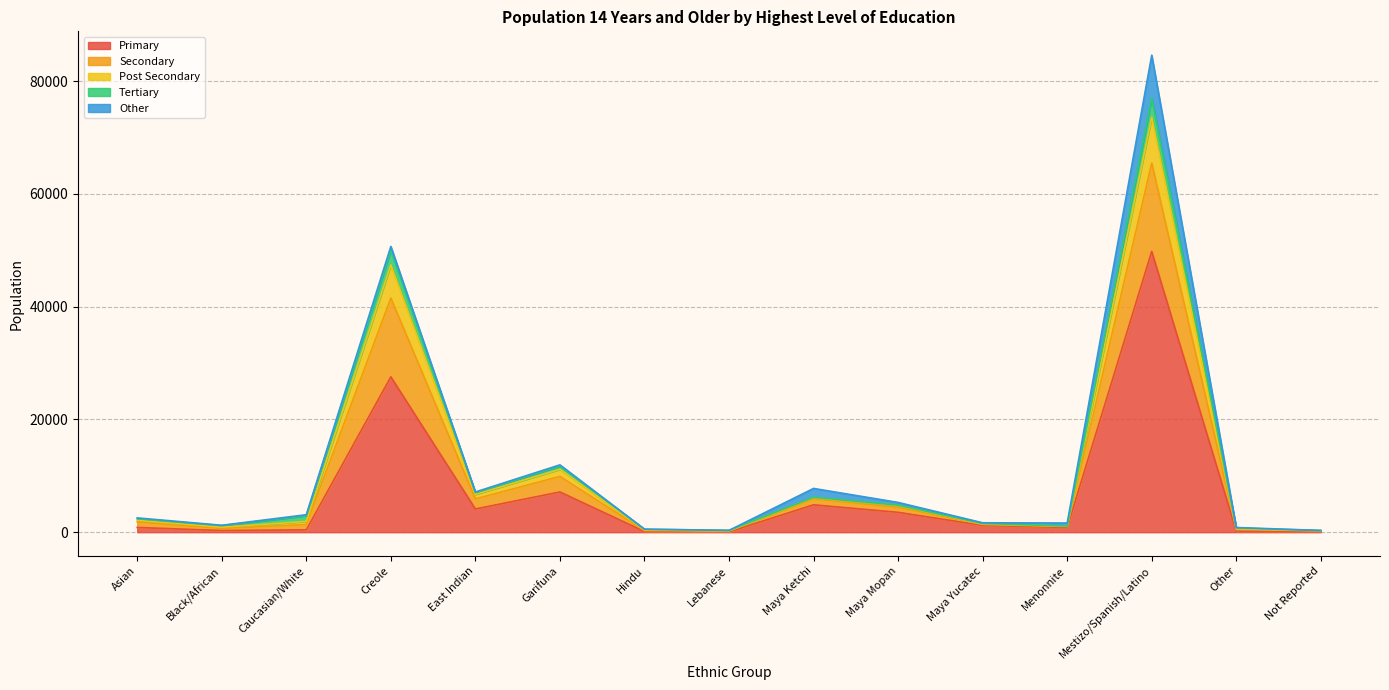

At which category does the chart reach its peak across all series?

Mestizo/Spanish/Latino